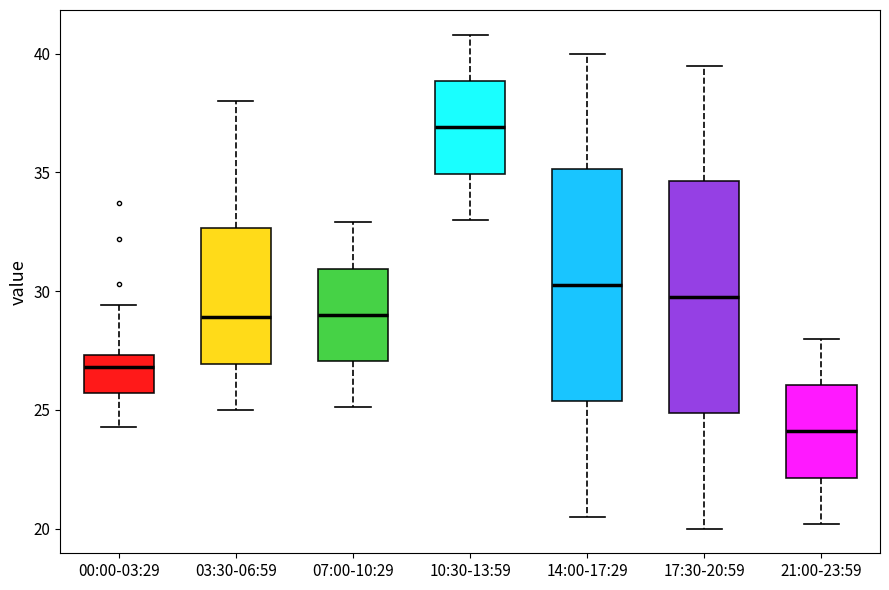

Which box has the highest median line?

10:30-13:59